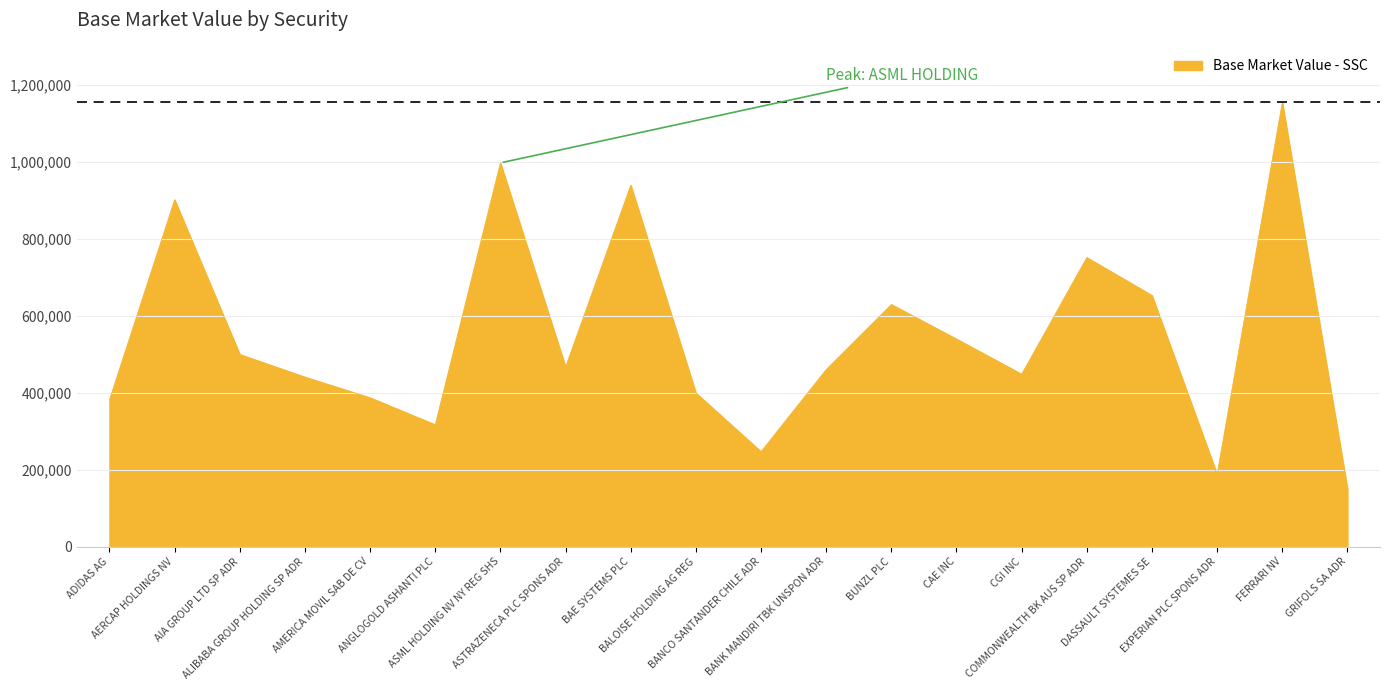

How many lines are shown in the chart?

1